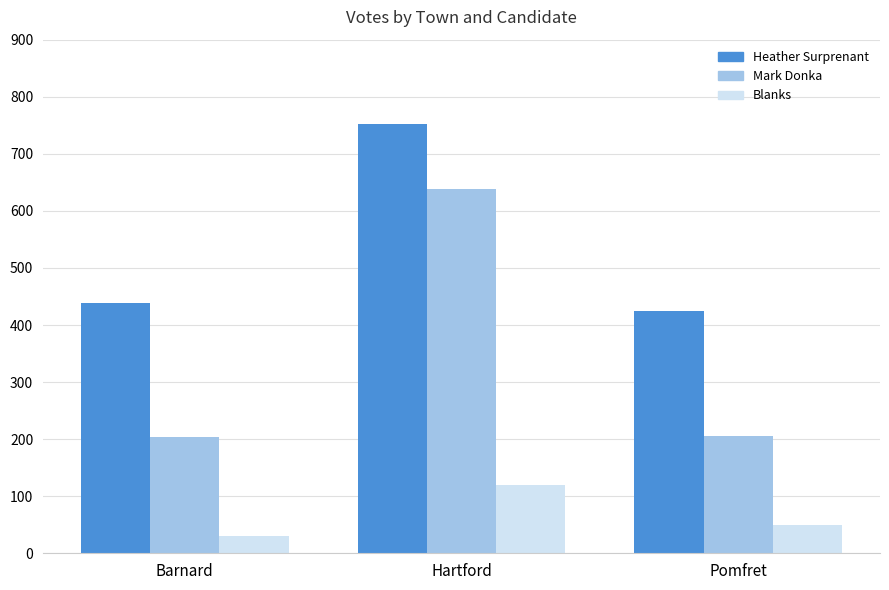

Does the chart contain any negative values?

No